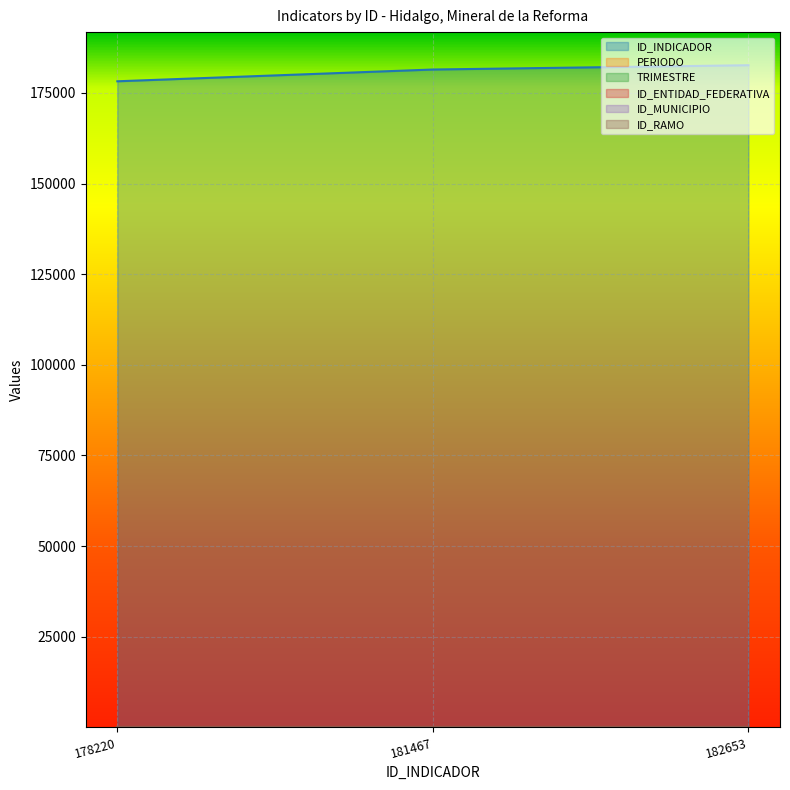

What is the value of the ID_MUNICIPIO point at the 3rd from the left?

51